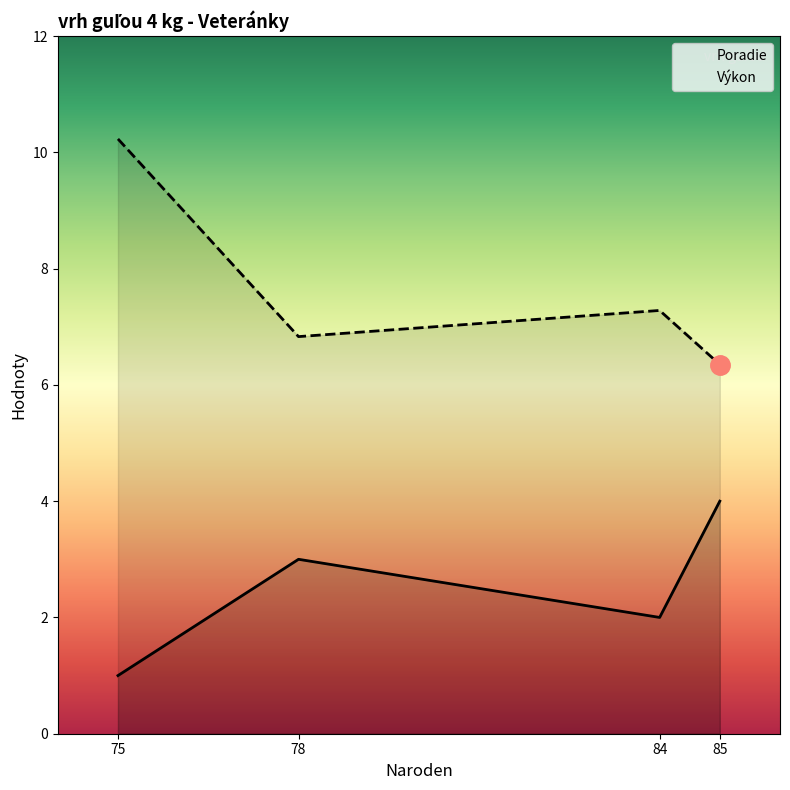

At which category is the sum across all series the highest?

75